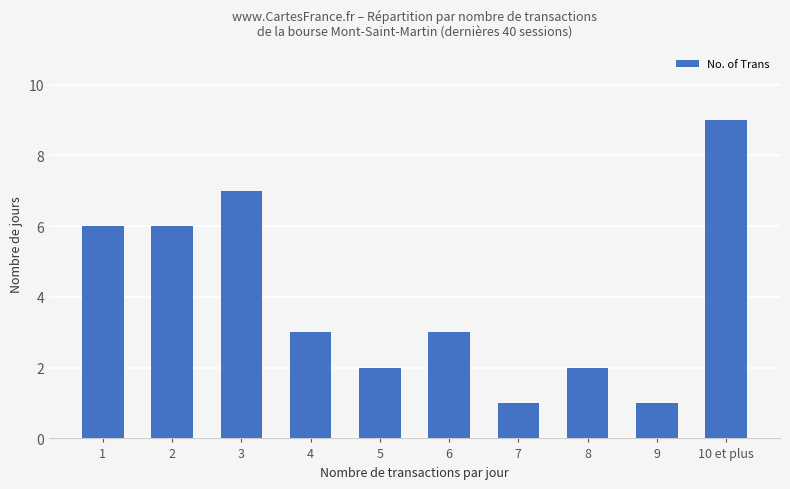

True or false: the data shows 7 at 3.

True